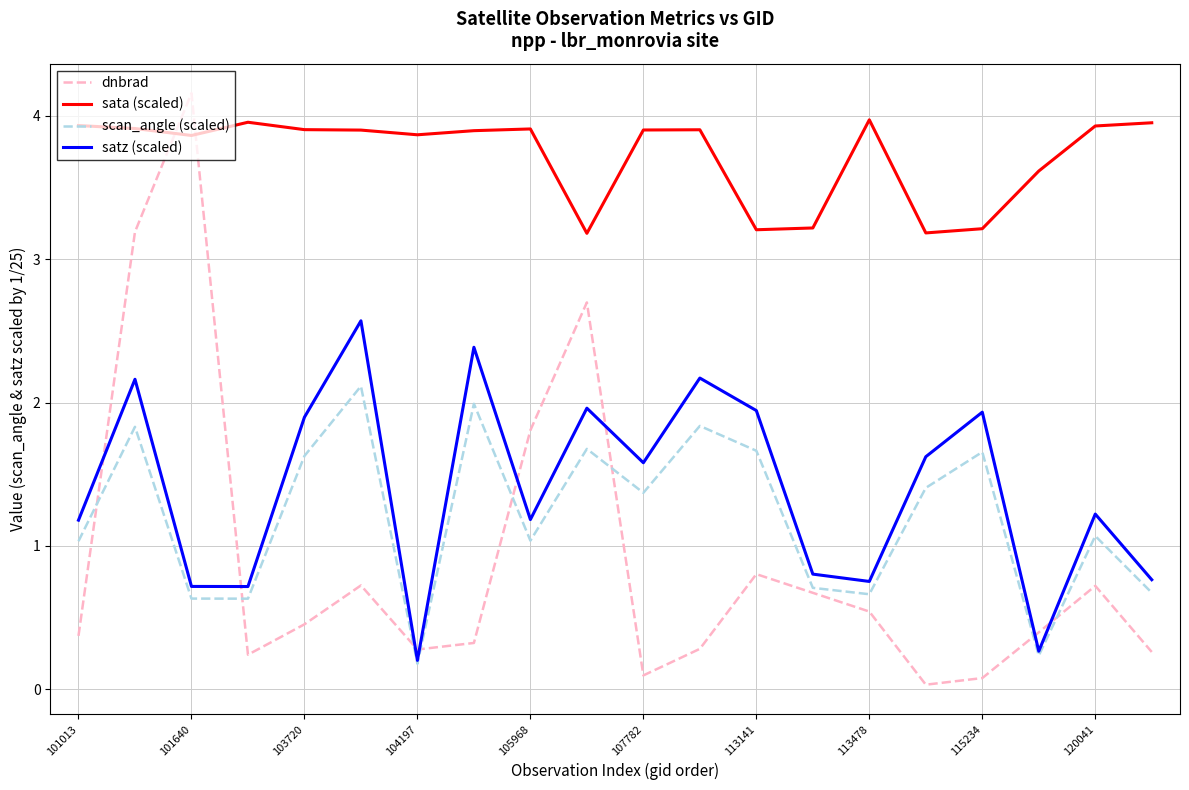

Which series has the largest total across all categories?

sata (scaled)